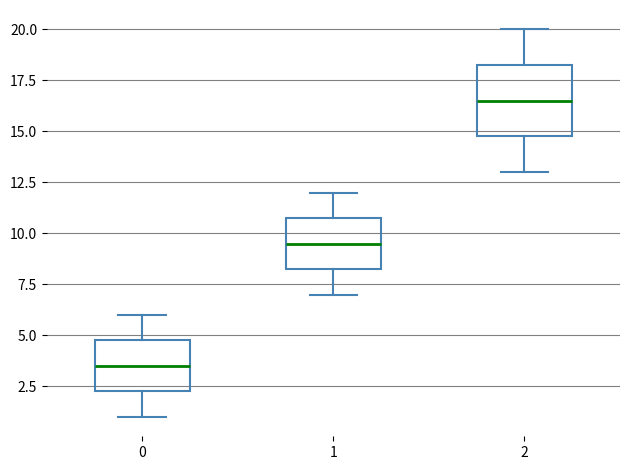

Comparing the boxes themselves (not the whiskers), which one is the tallest?

2